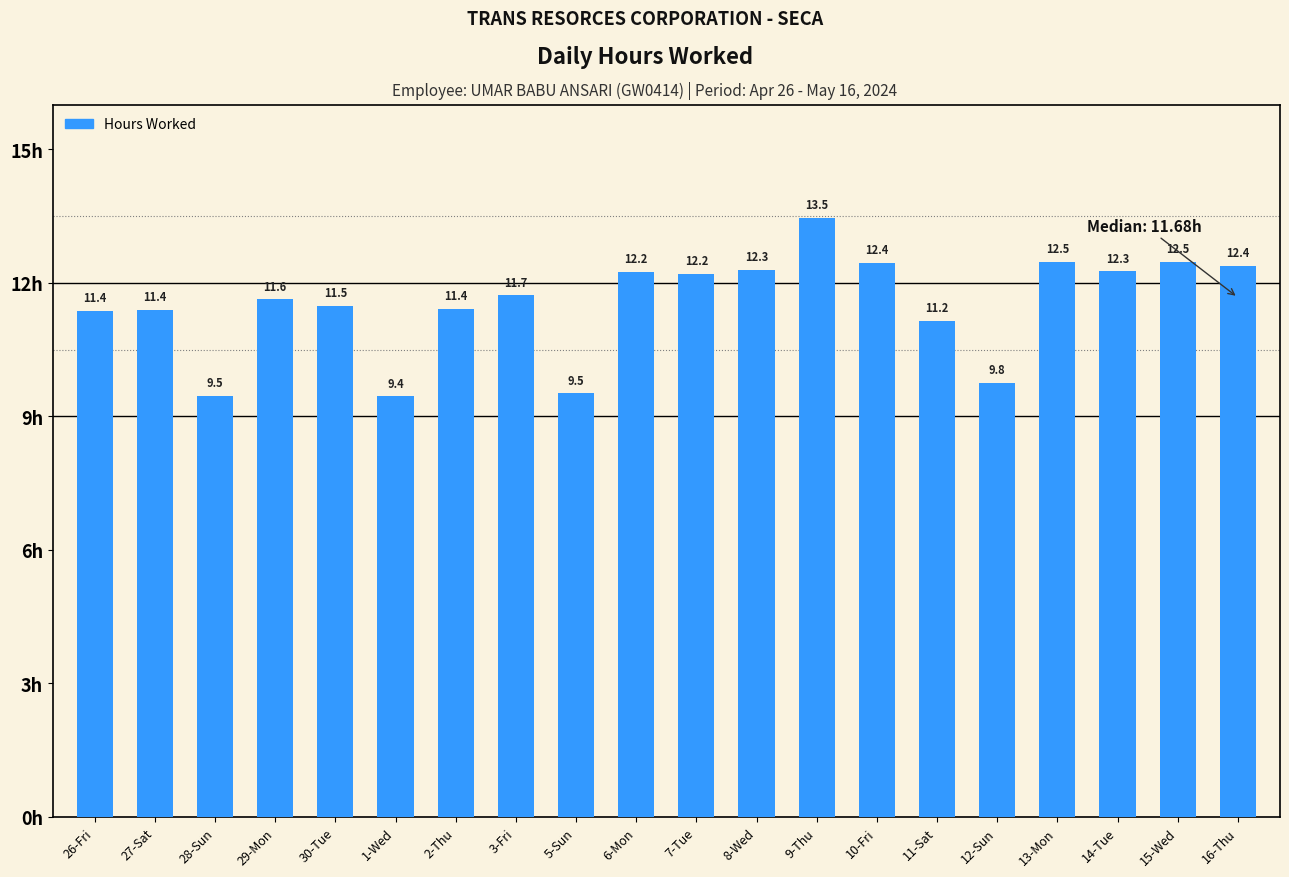

The value at 13-Mon is 12.5. True or false?

True